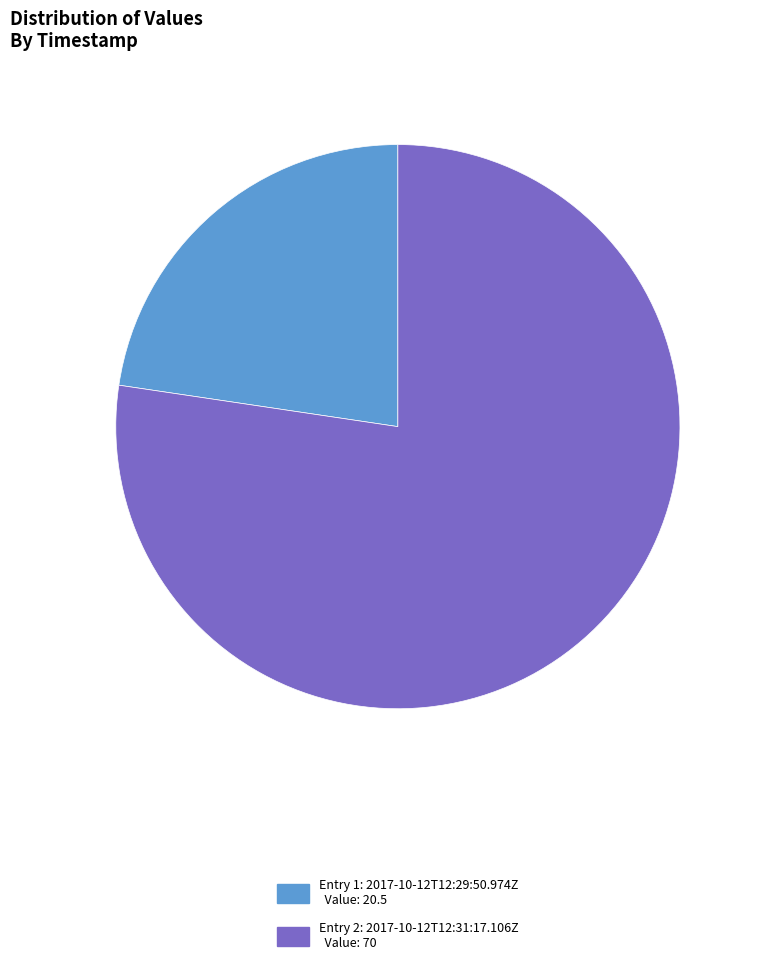

Count the number of slices in the pie.

2